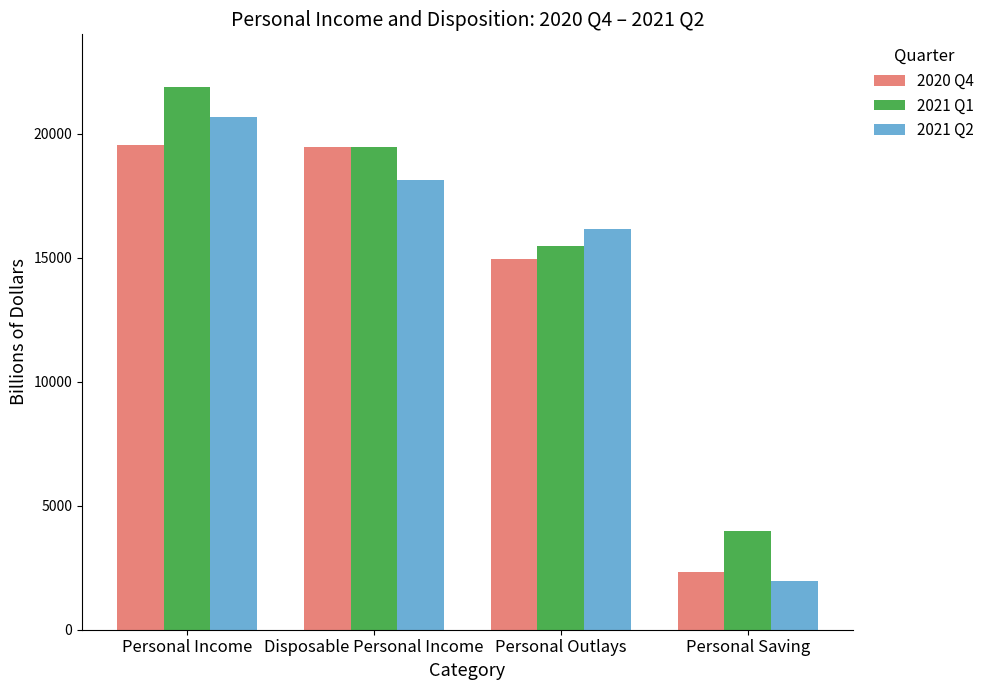

What is the difference between the highest and lowest values at Personal Income?

2325.3